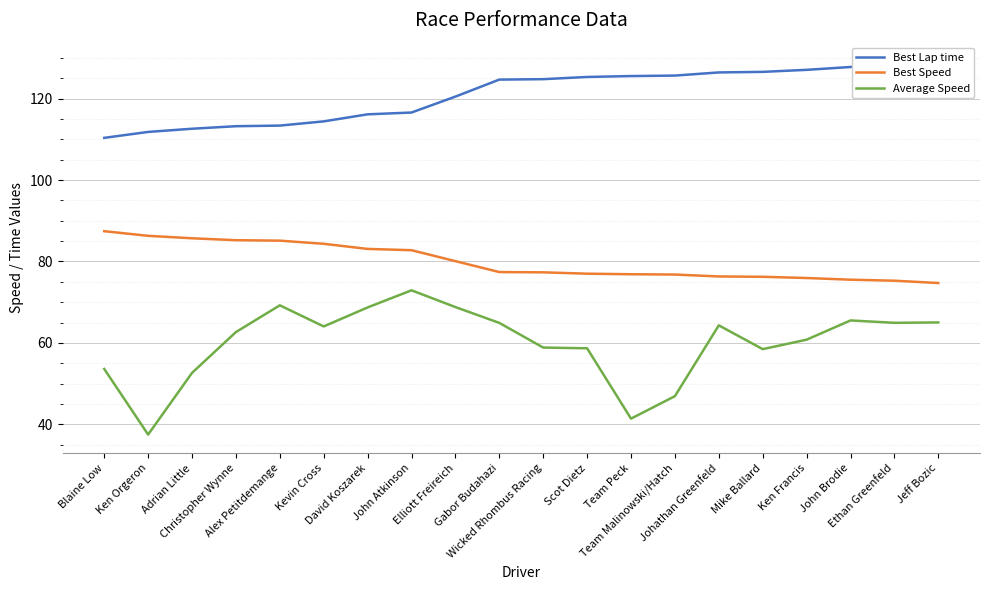

True or false: Best Lap time and Average Speed intersect in this chart.

False